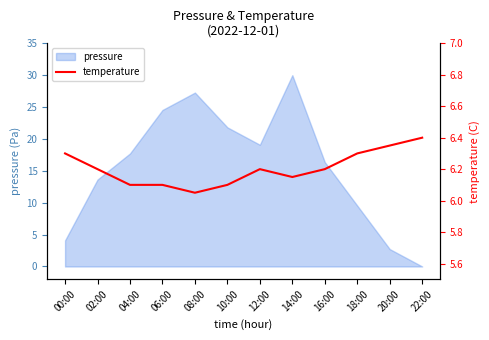

At which category does the chart reach its peak across all series?

22:00